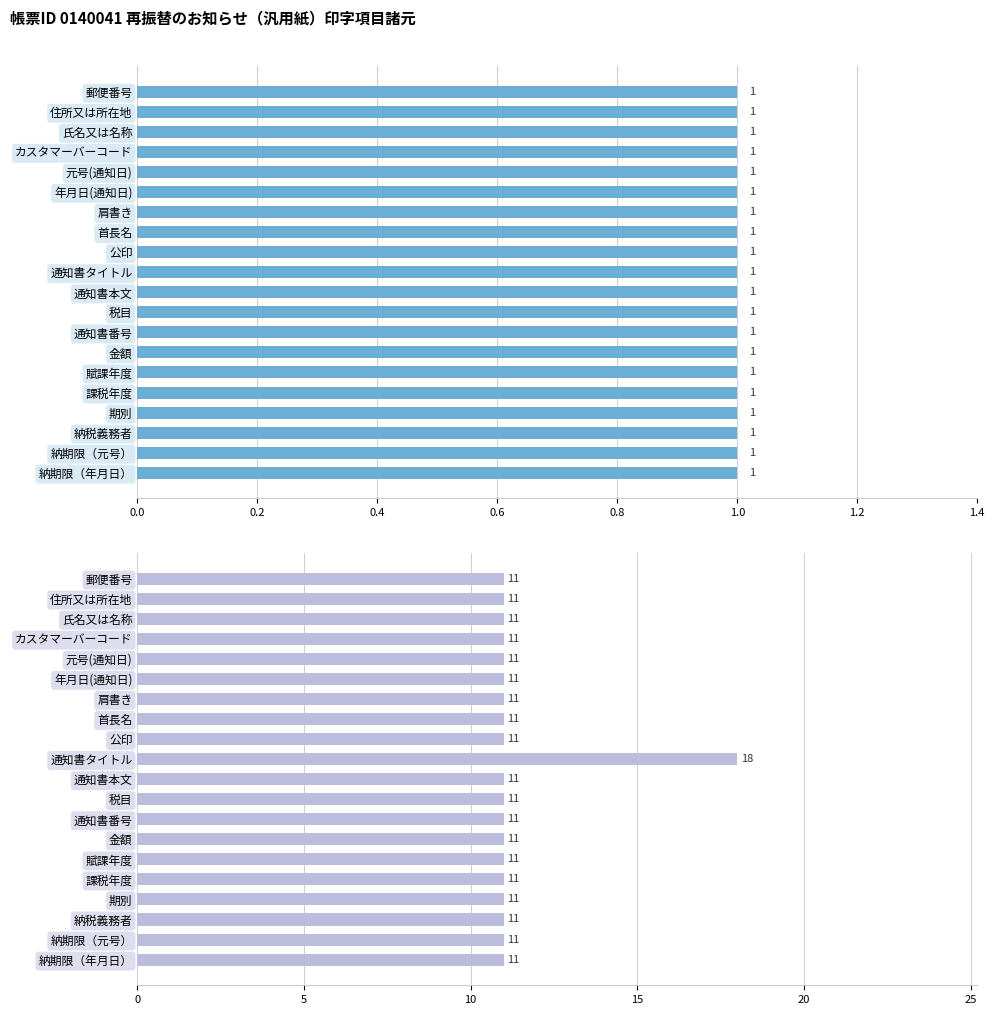

At how many categories does at least one series exceed 15?

1